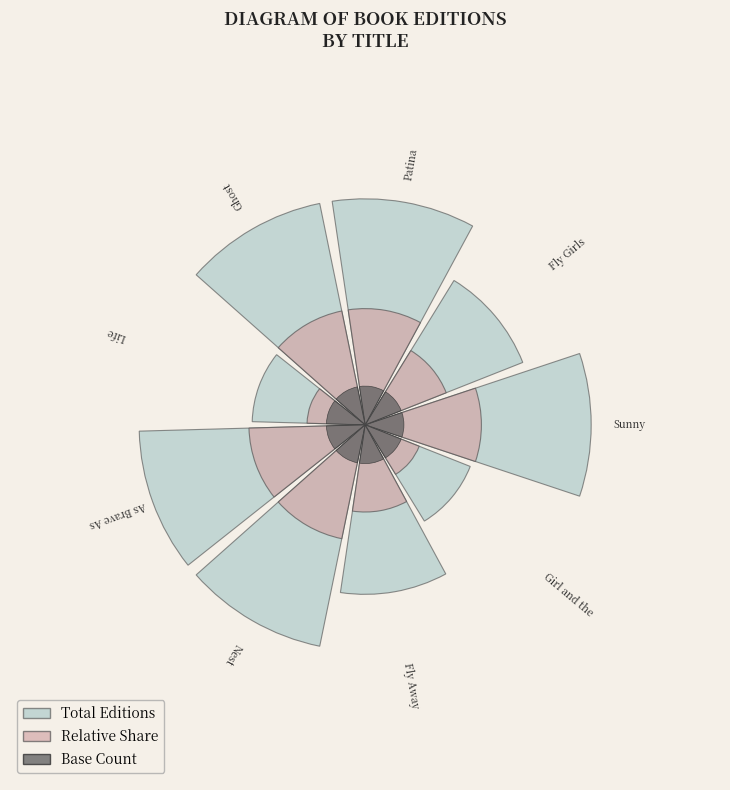

To the nearest percent, what percentage of the pie is Fly Away?

10%